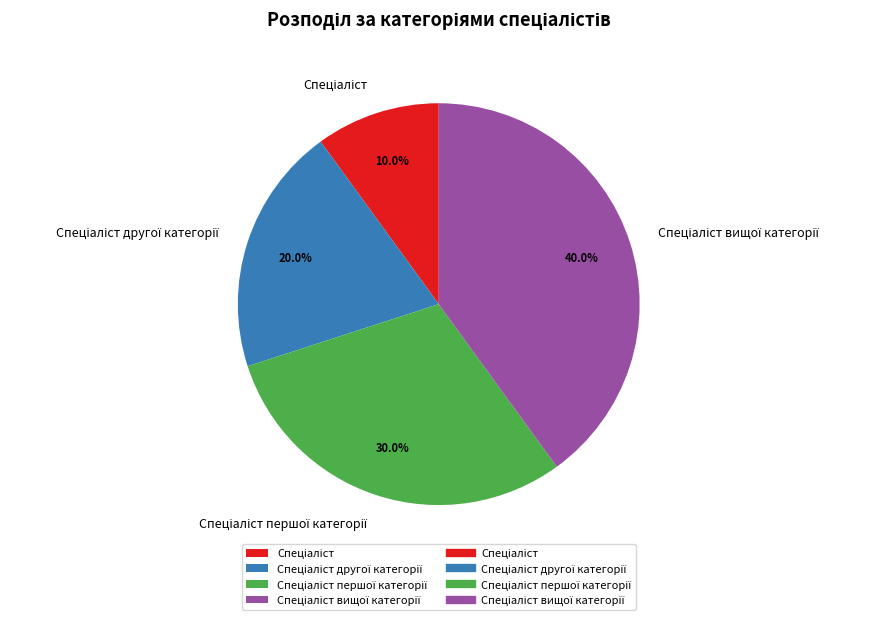

Is there a majority slice in this chart?

No